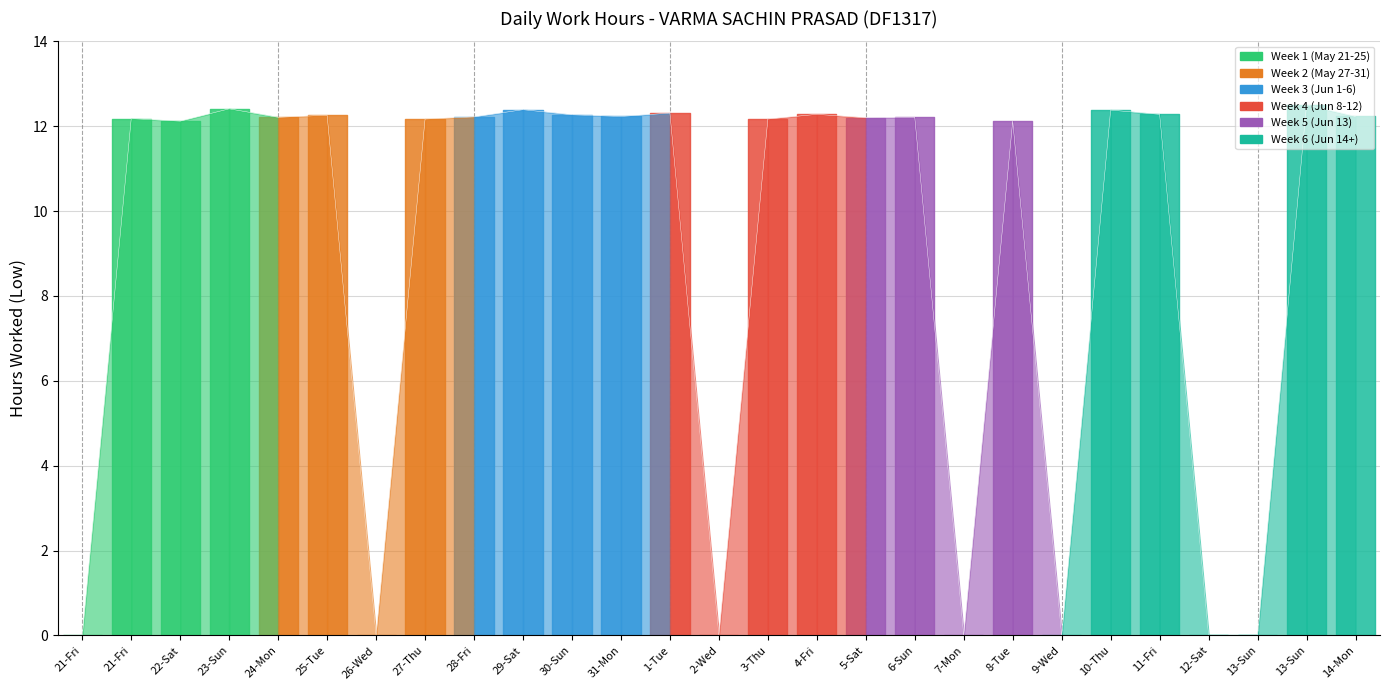

At which category does the chart reach its peak across all series?

13-Sun